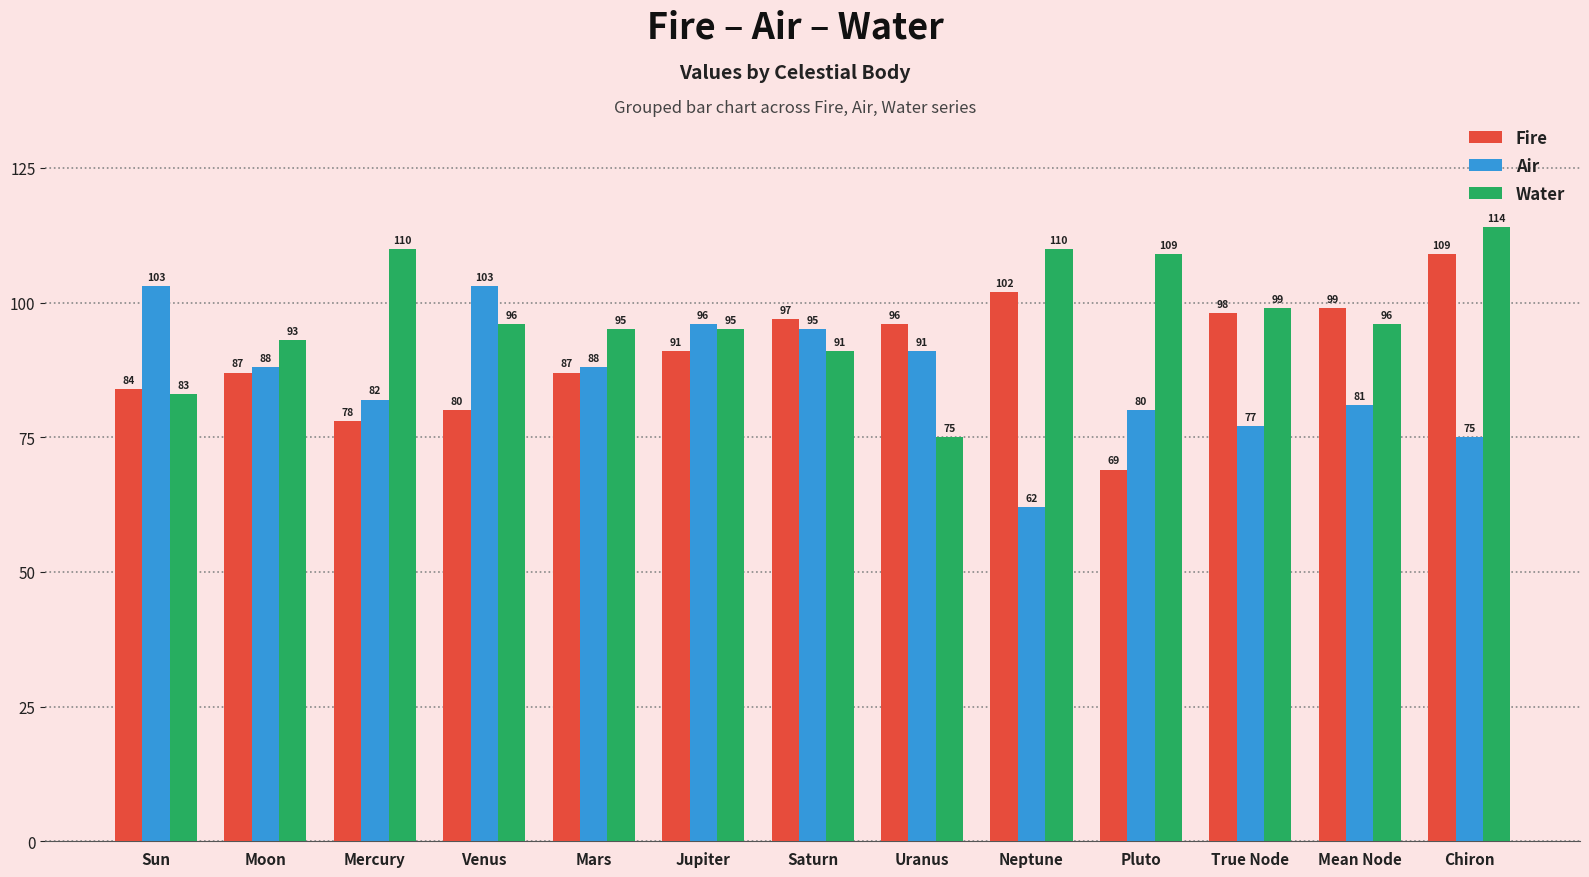

Count the number of categories in the chart.

13